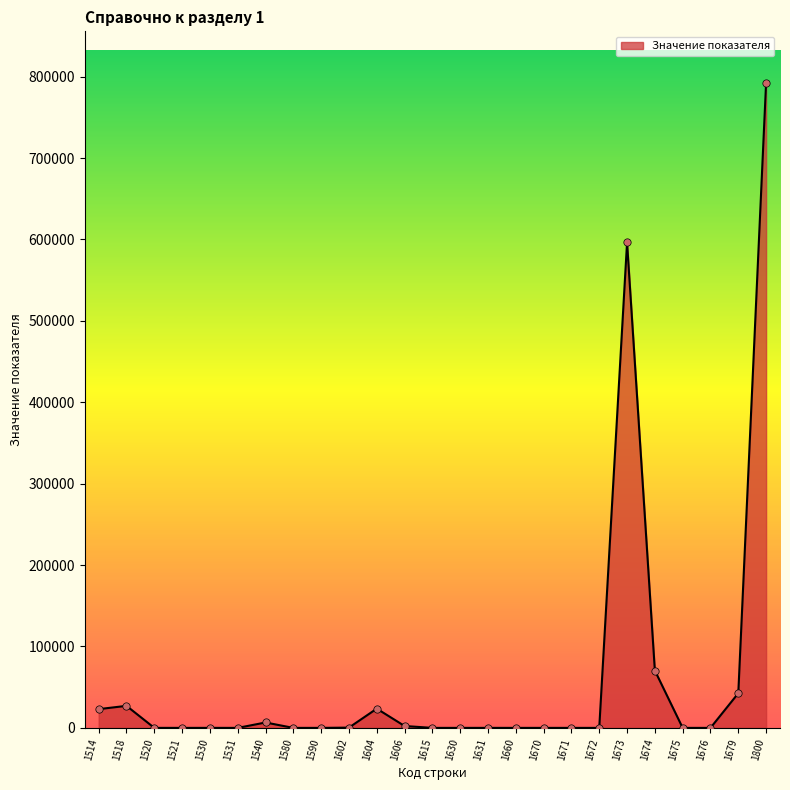

What is the change in value from 1673 to 1676?

-596268